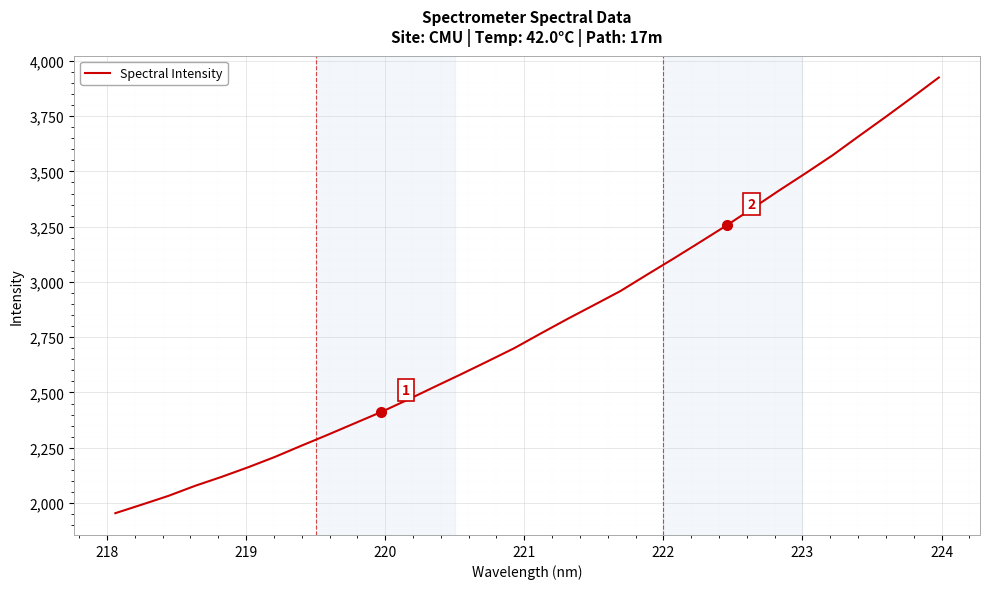

What is the smallest value displayed?

1954.1